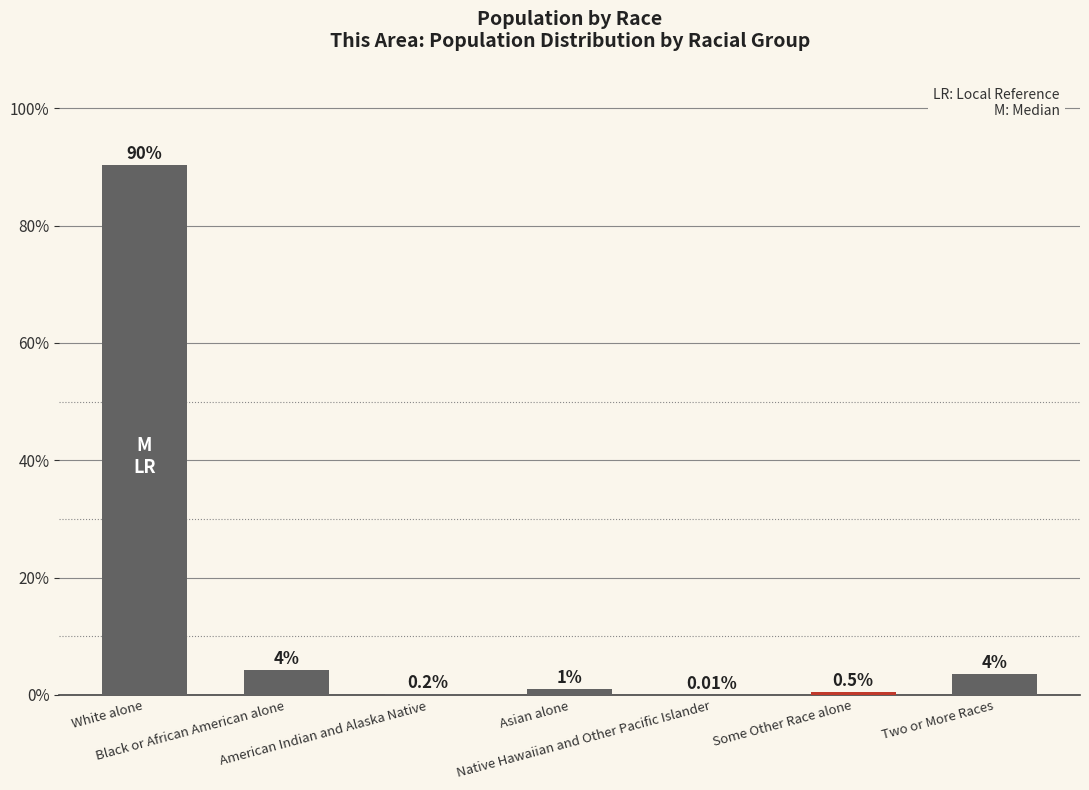

How many categories are shown in the chart?

7